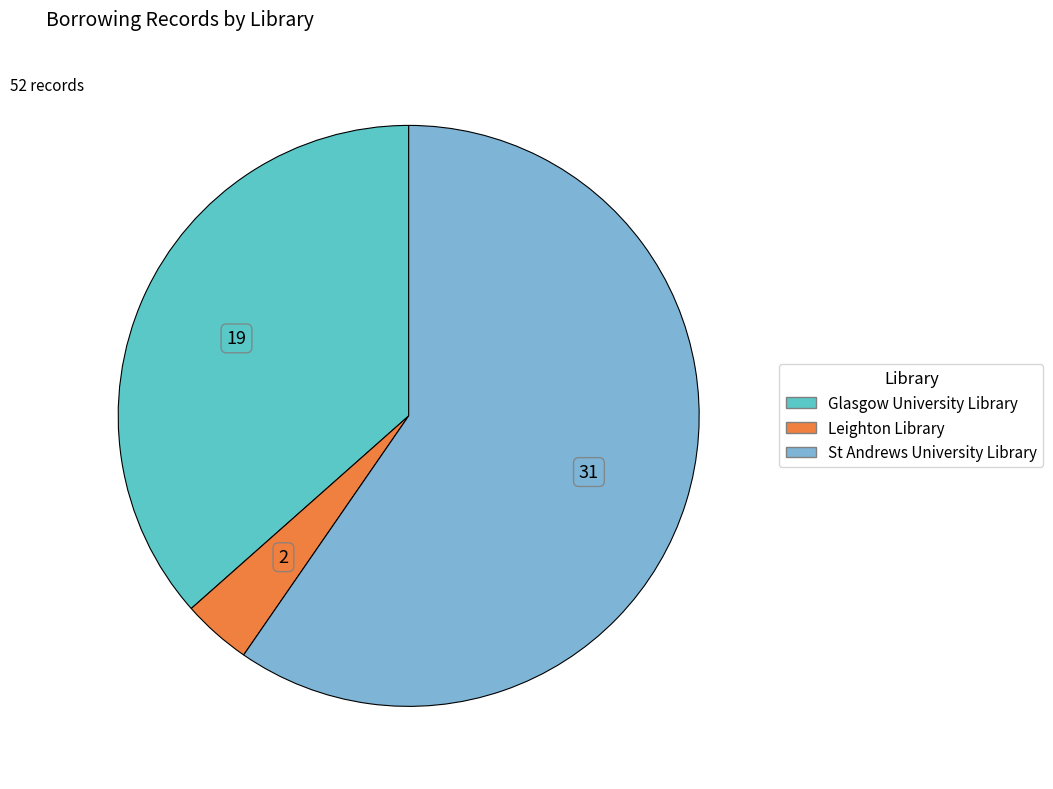

What is the smallest slice in the pie chart?

Leighton Library